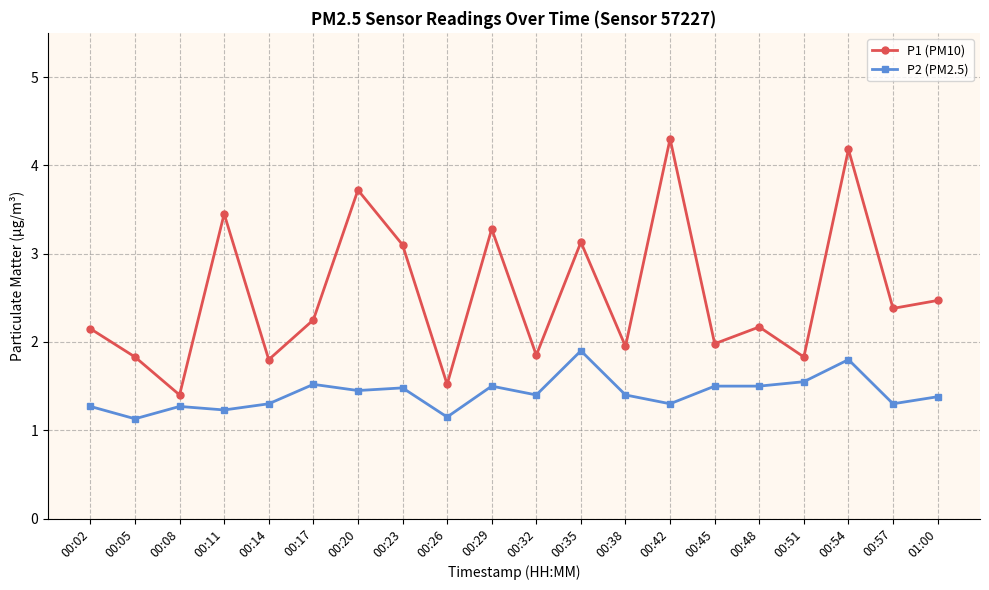

What is the difference between the maximum and minimum values in the P1 (PM10) series?

2.9